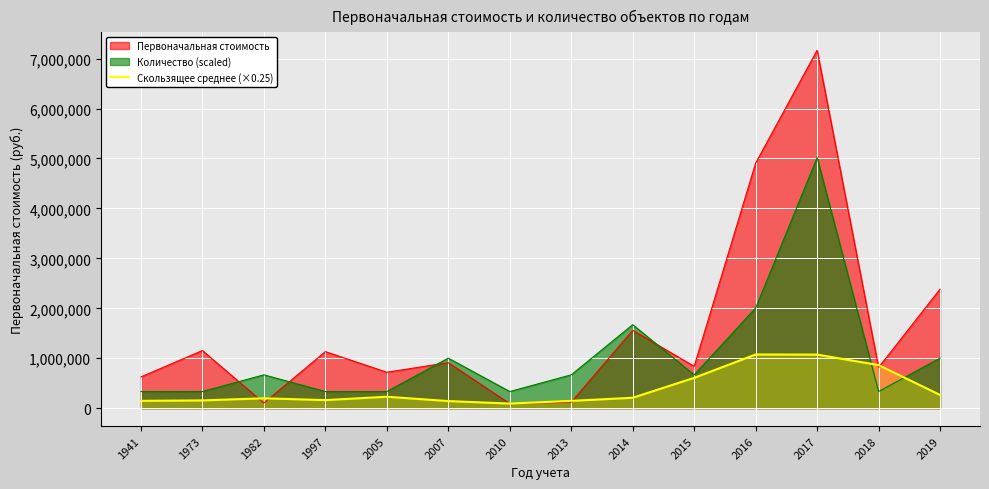

Between which two adjacent categories do Первоначальная стоимость and Количество (scaled) first intersect?

1973 and 1982